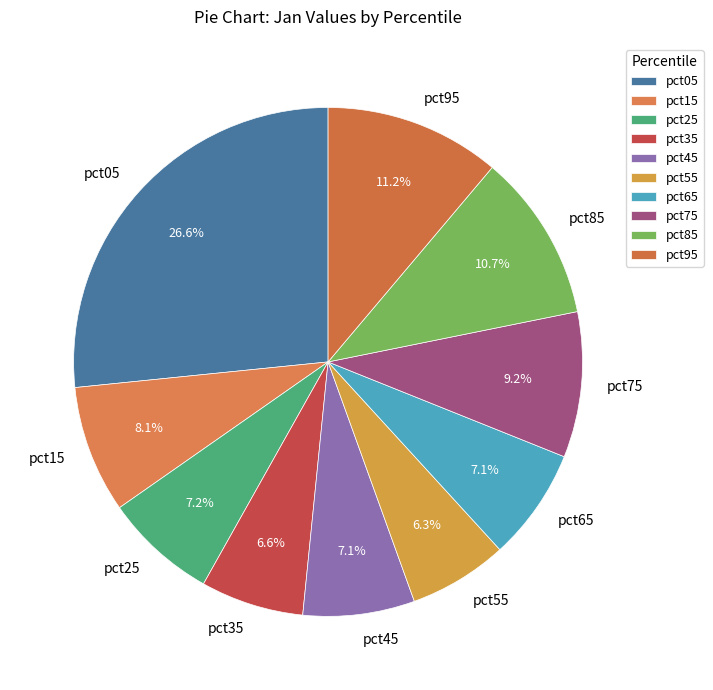

Which category has the biggest portion of the pie?

pct05